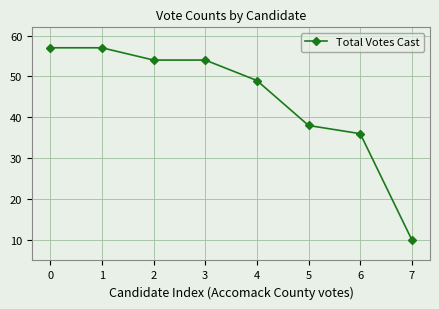

What is the sum of all values?

355